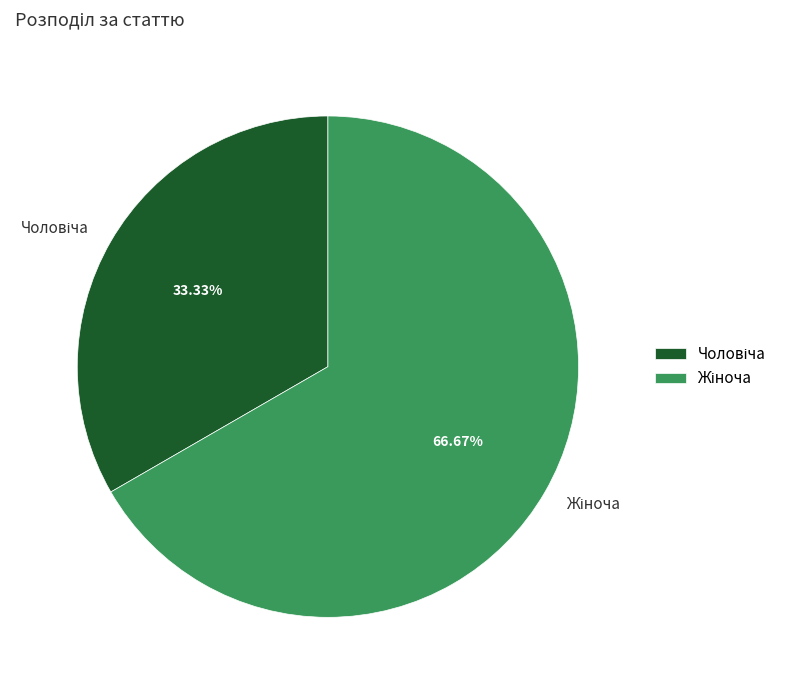

Is there any slice that represents more than half of the pie?

Yes